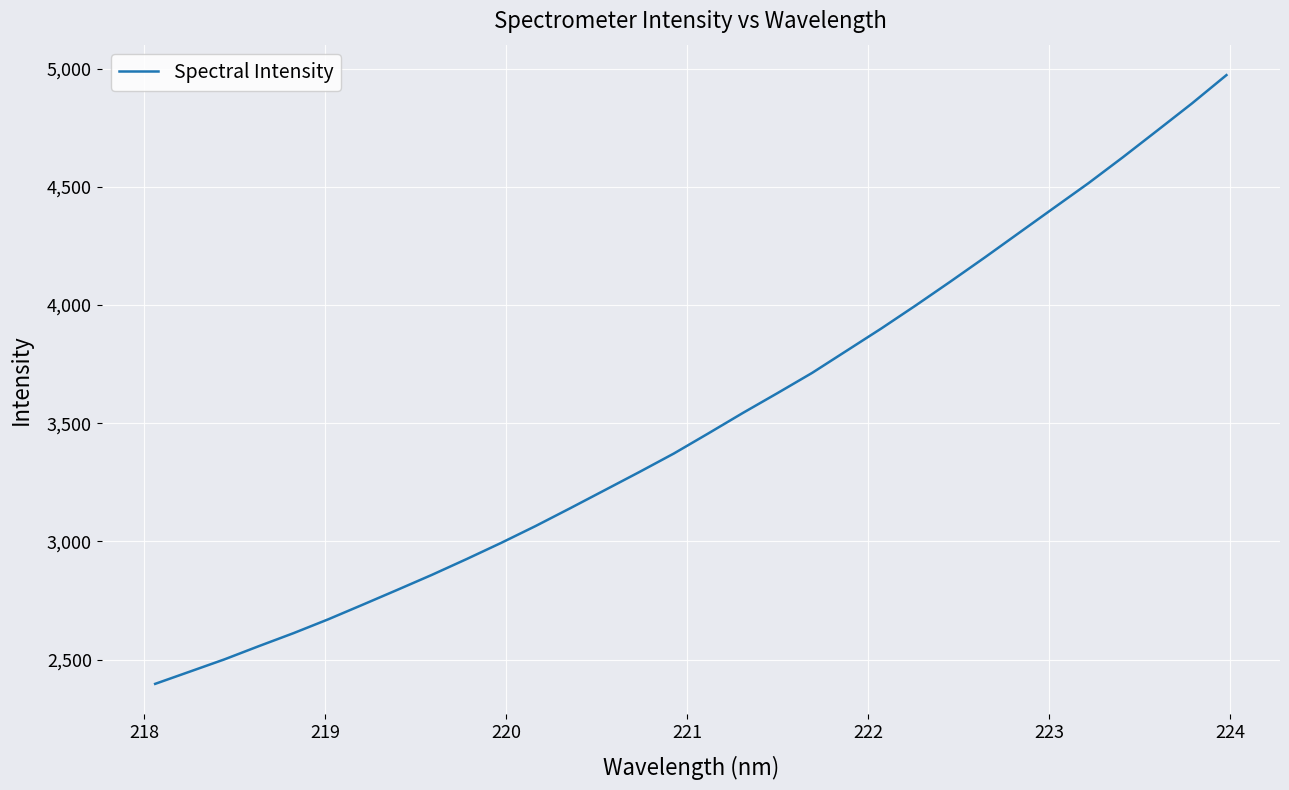

Count the number of categories in the chart.

32